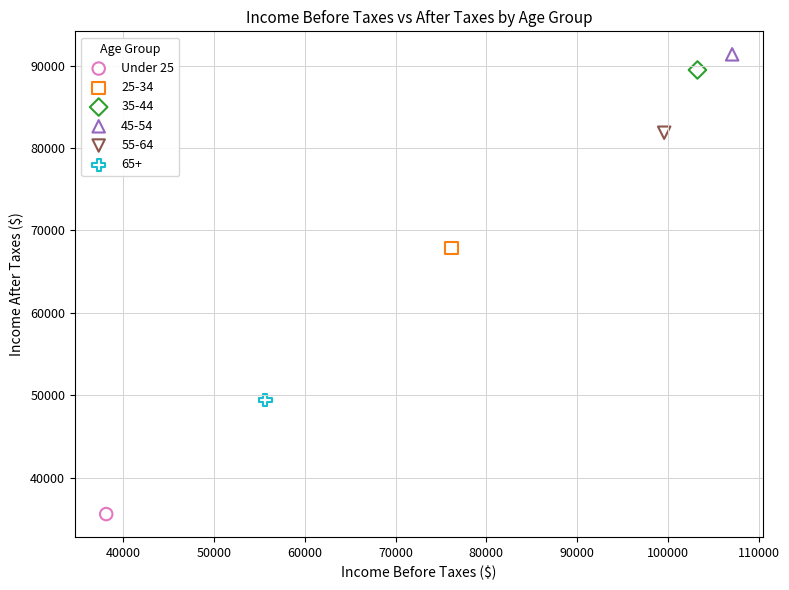

Which series reaches the maximum Y coordinate?

45-54